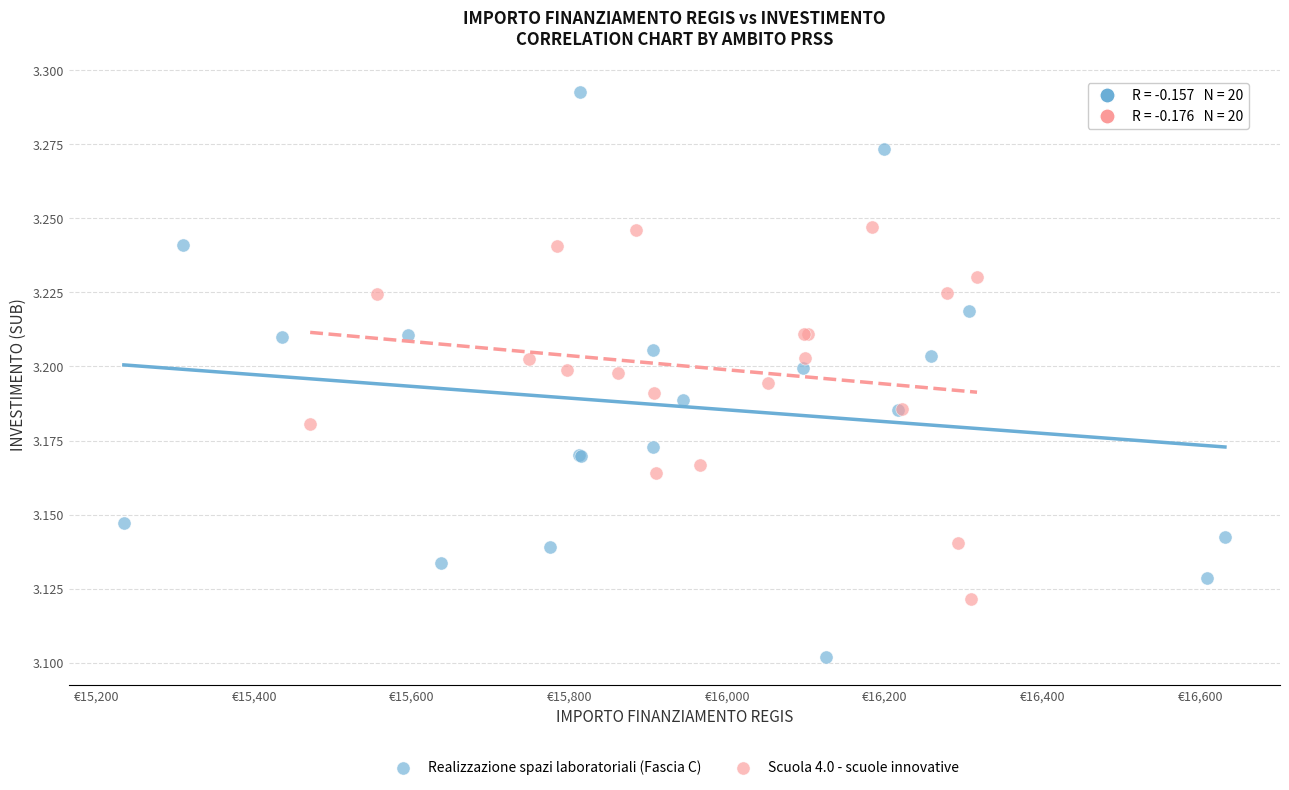

Which series contains the highest Y value?

Realizzazione spazi laboratoriali (Fascia C)